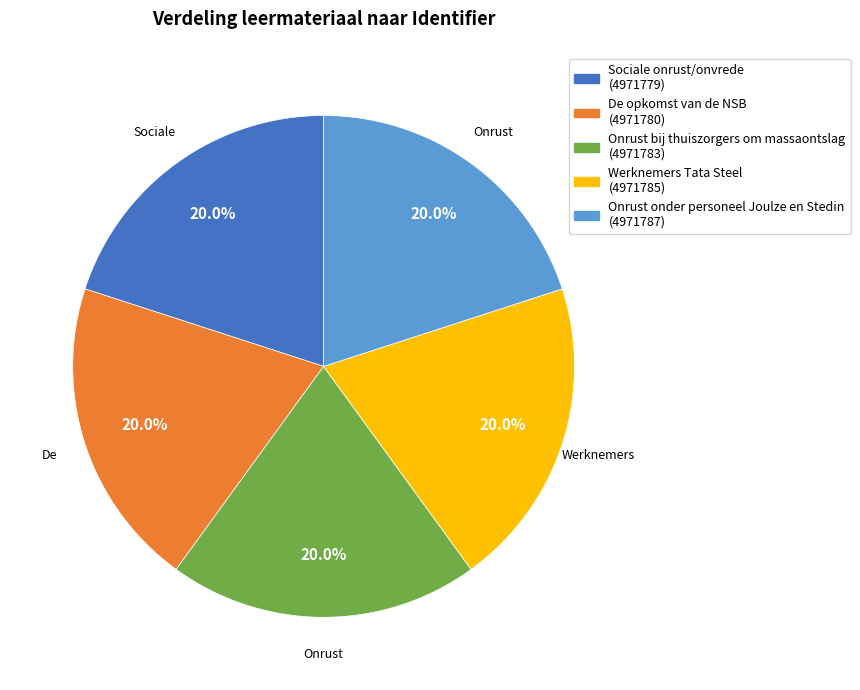

What portion of the pie excludes Werknemers Tata Steel?

80.0%